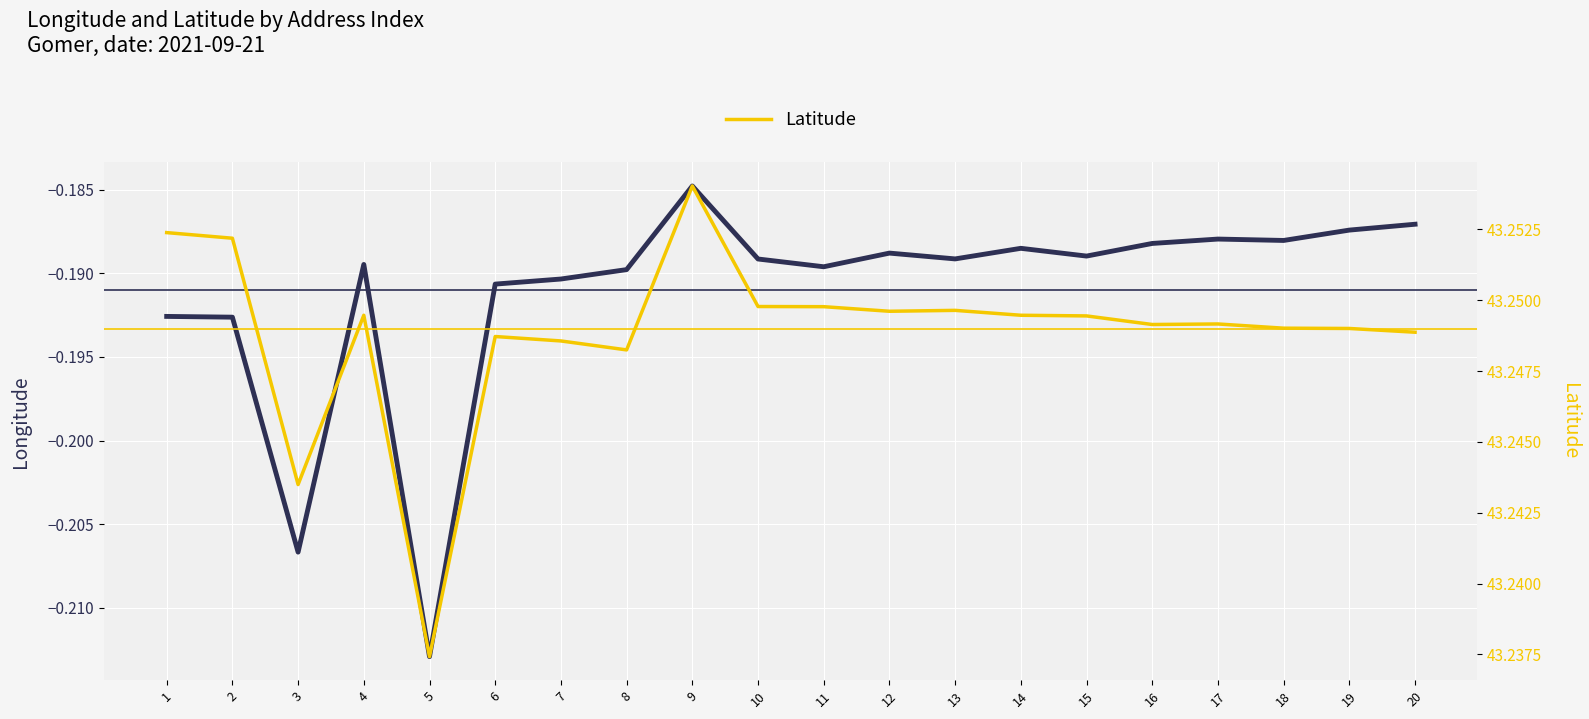

At 15, list the series in order from largest to smallest.

Latitude, Longitude